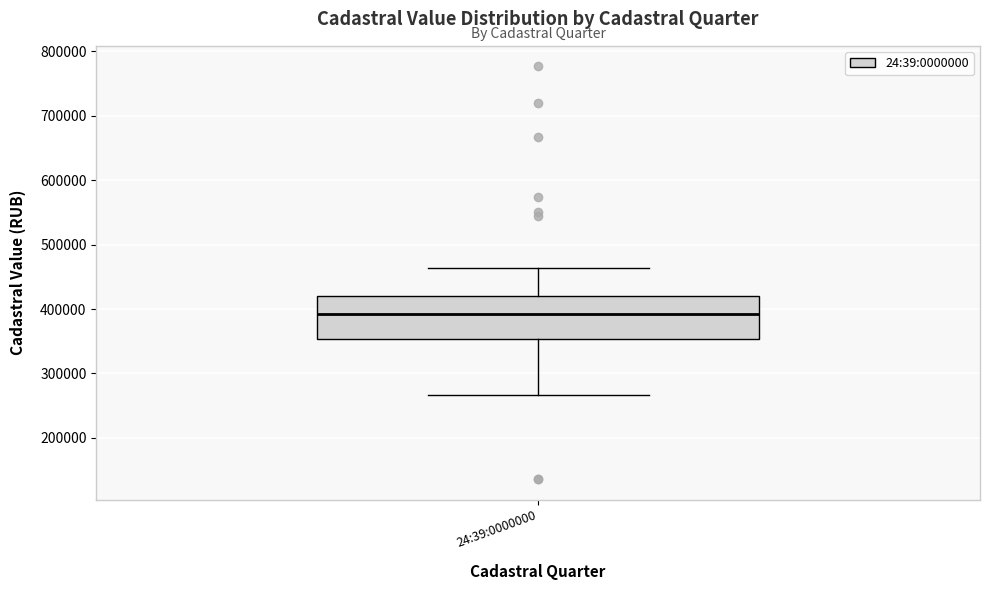

Where does the lower whisker of the box for 24:39:0000000 end on the y-axis? The values are not printed on the chart, so give them approximately, as read against the axis.

270000